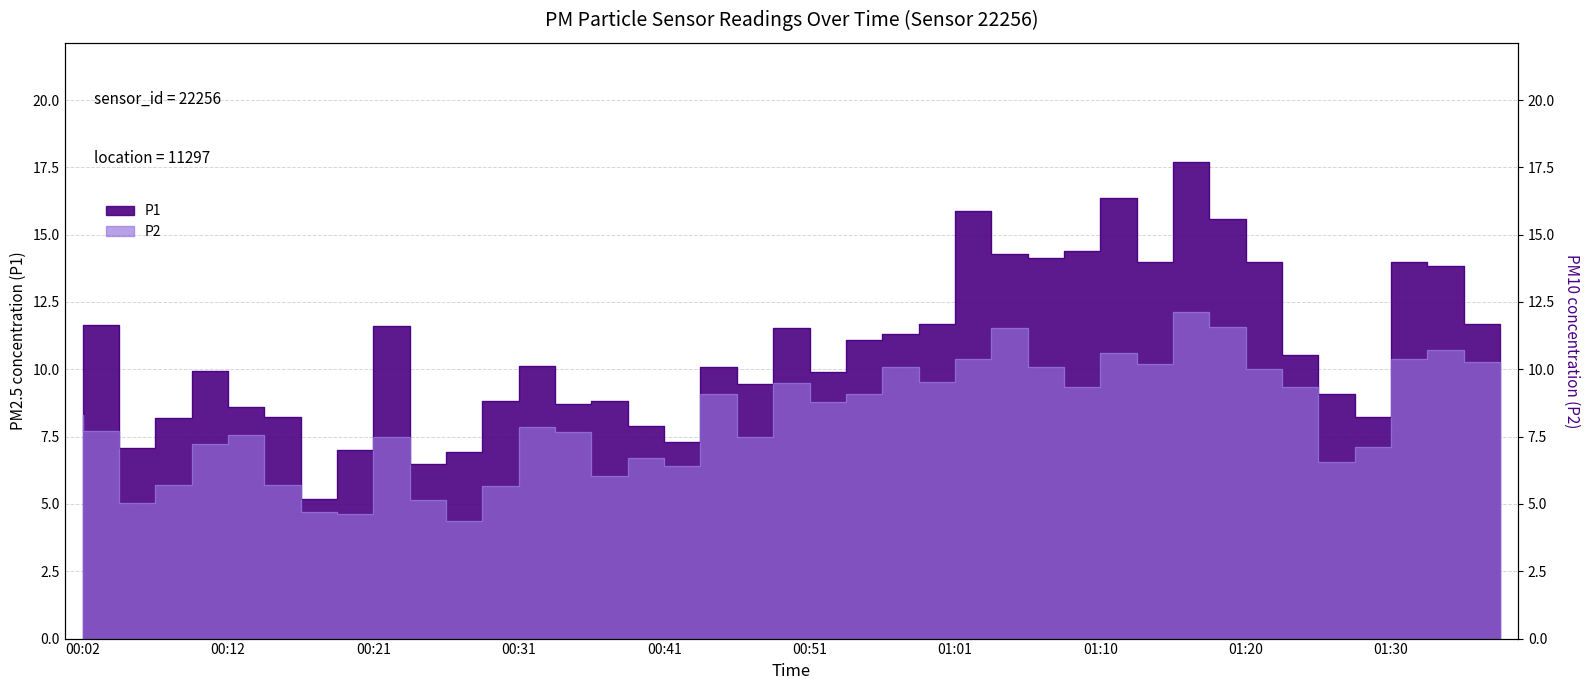

Where is the first local minimum for P2?

00:07